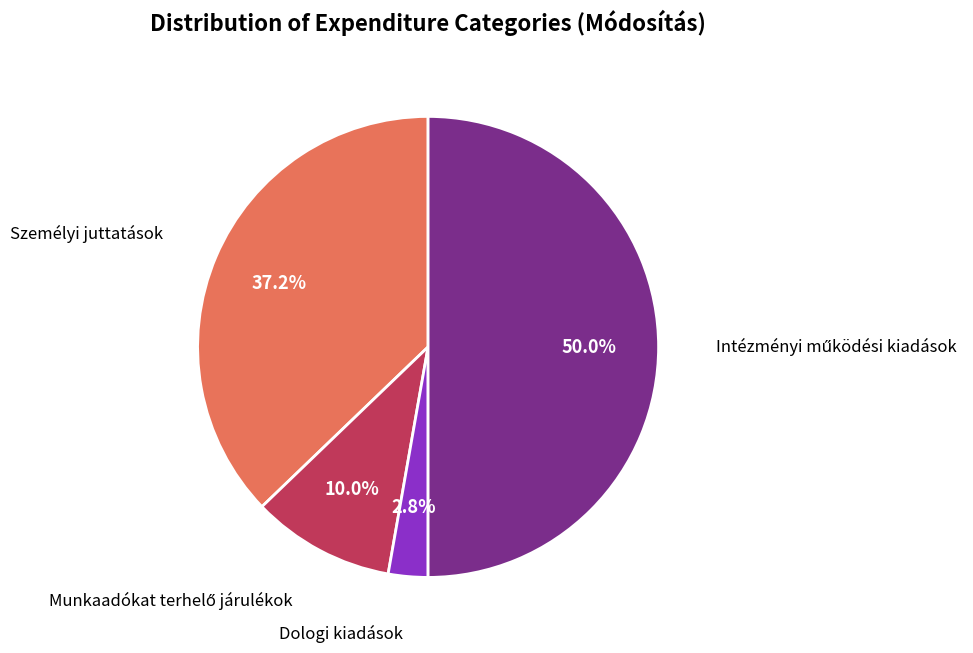

Is Dologi kiadások the majority of the pie?

No